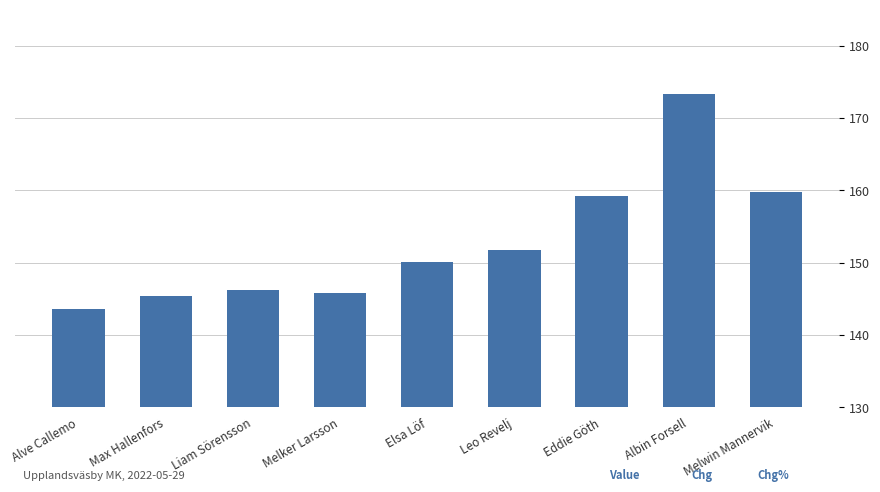

What is the average value?

152.8